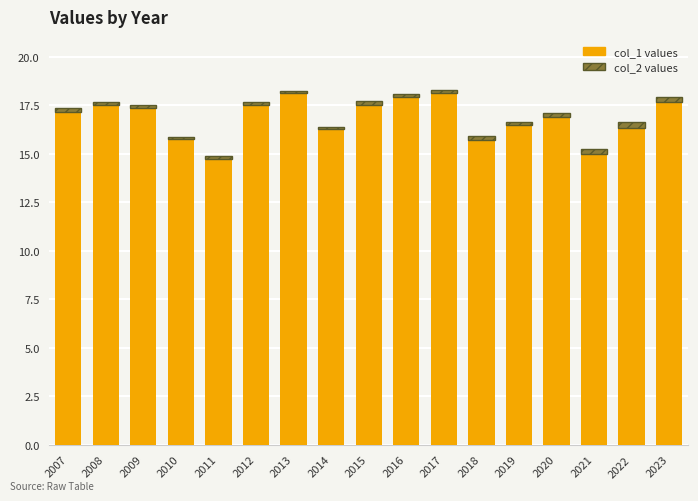

Does the chart contain stacked bars?

Yes